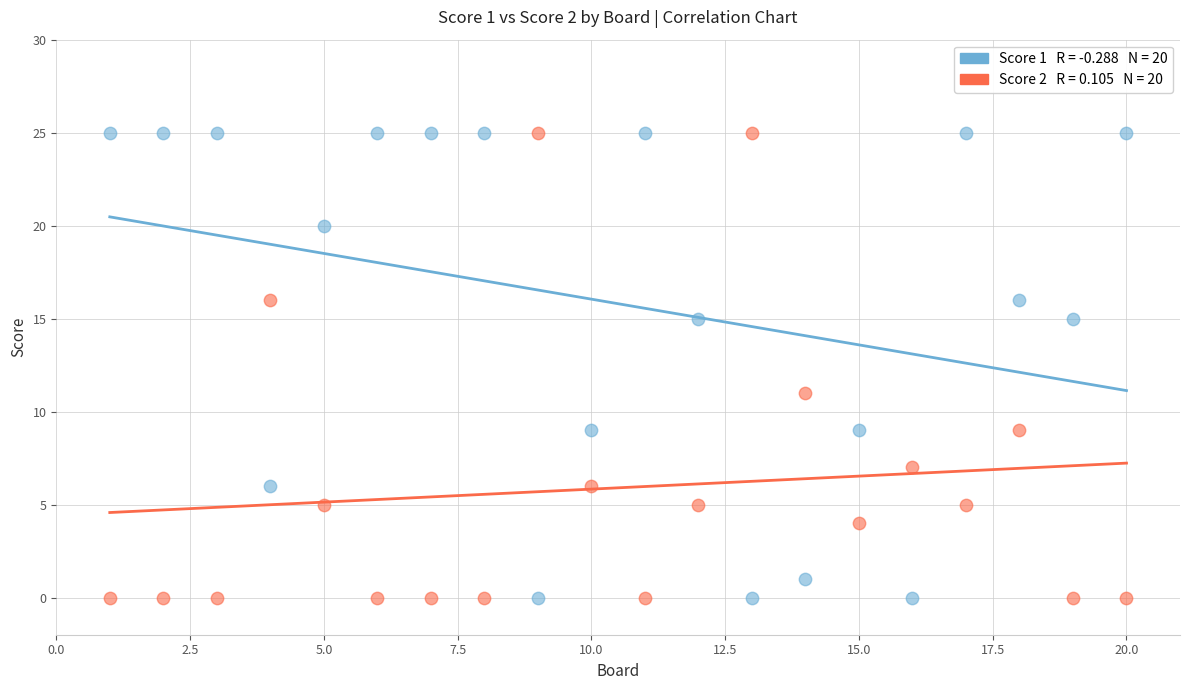

Across all data points, what is the range of Y values (max minus min)?

25